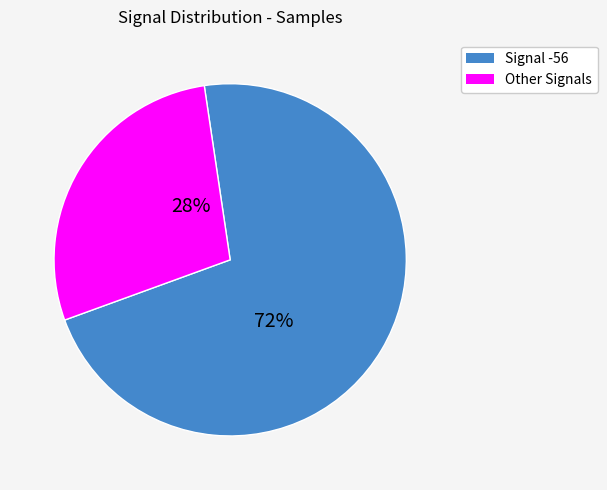

How many segments does this pie chart have?

2